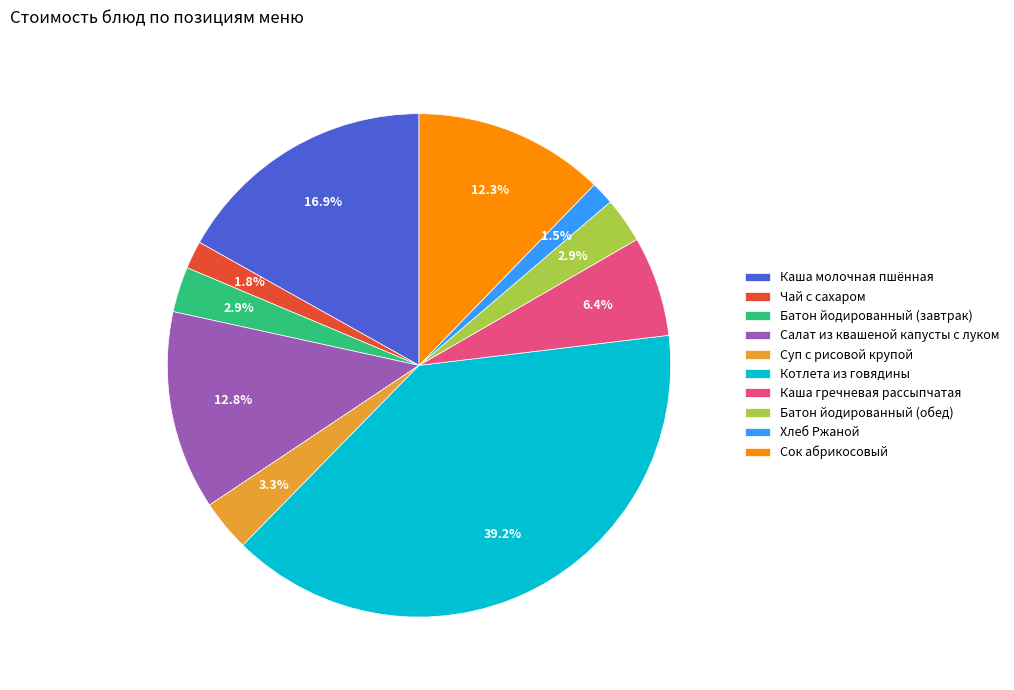

Is it true that Батон йодированный (завтрак) is 3% of the pie?

True